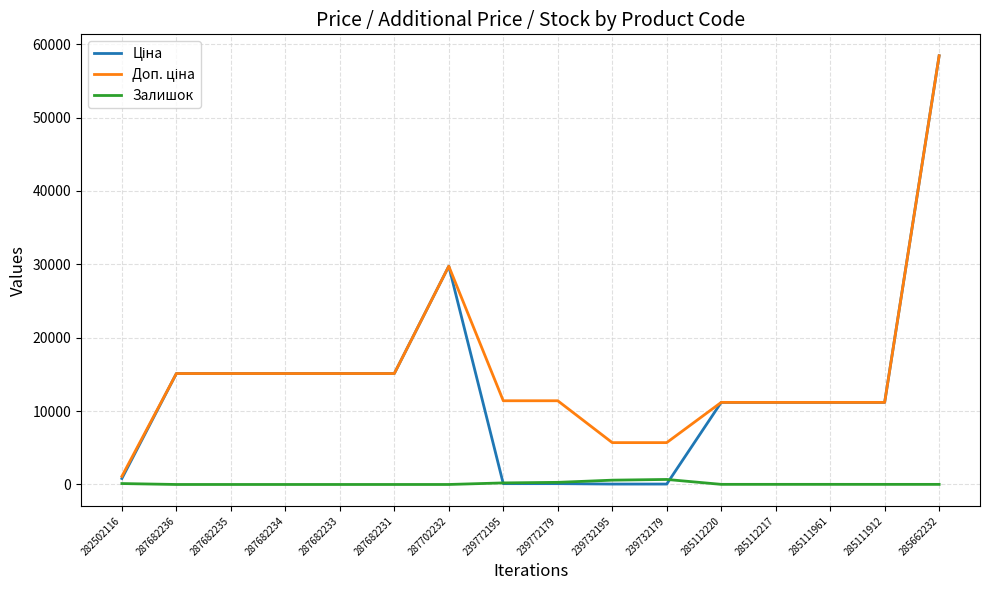

Which category has the highest value across all series?

285662232